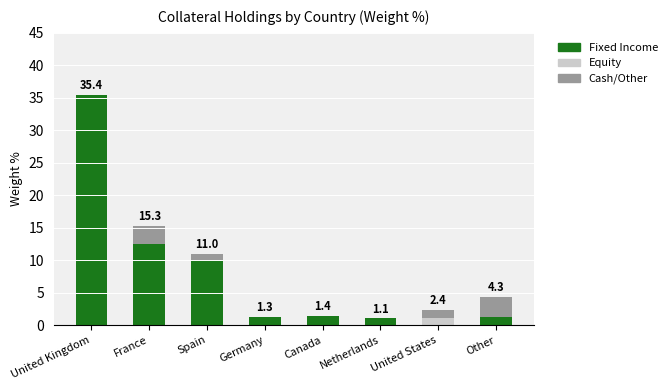

Which category has the highest value in the Fixed Income series?

United Kingdom